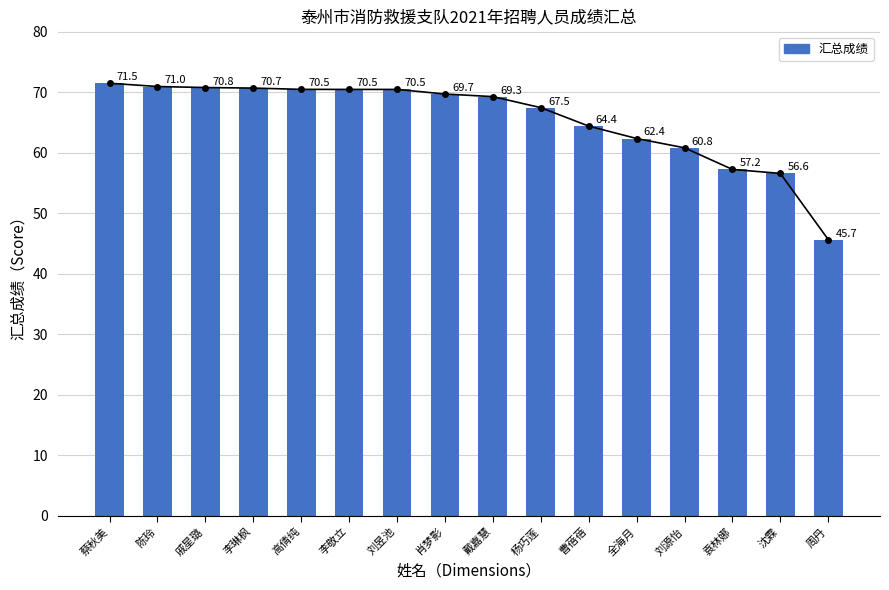

What is the average value?

65.6